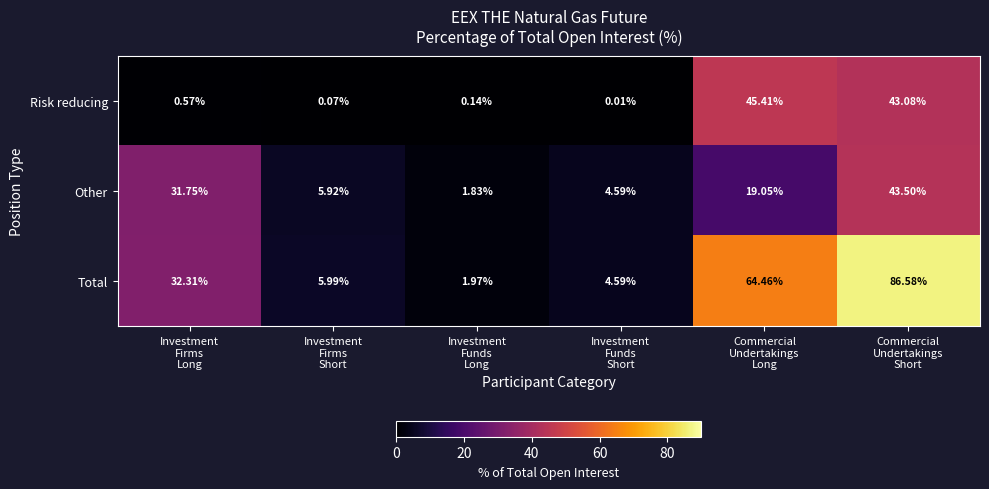

What is the greatest value displayed?

86.6